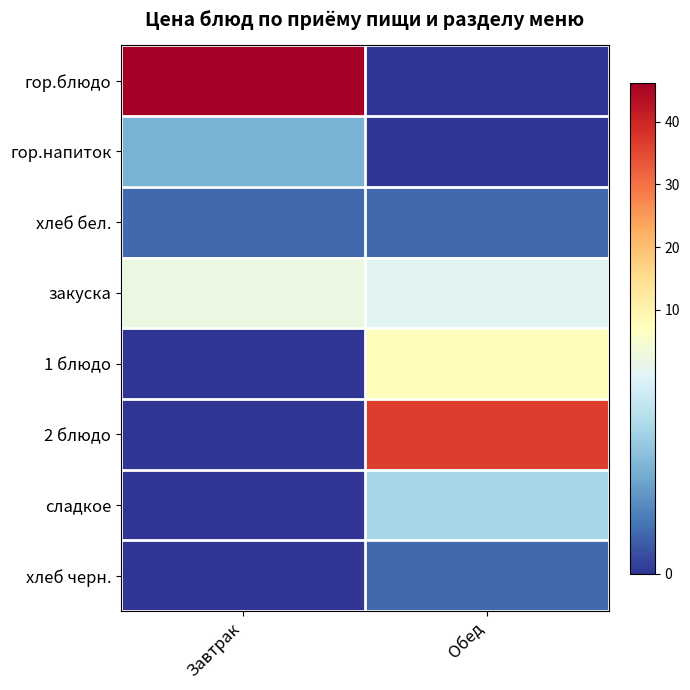

Reading right to left, what are all the values shown in this chart?

гор.блюдо: Обед=0.0	Завтрак=46.2
гор.напиток: Обед=0.0	Завтрак=3.0
хлеб бел.: Обед=1.2	Завтрак=1.2
закуска: Обед=5.8	Завтрак=6.2
1 блюдо: Обед=7.6	Завтрак=0.0
2 блюдо: Обед=36.6	Завтрак=0.0
сладкое: Обед=4.2	Завтрак=0.0
хлеб черн.: Обед=1.2	Завтрак=0.0